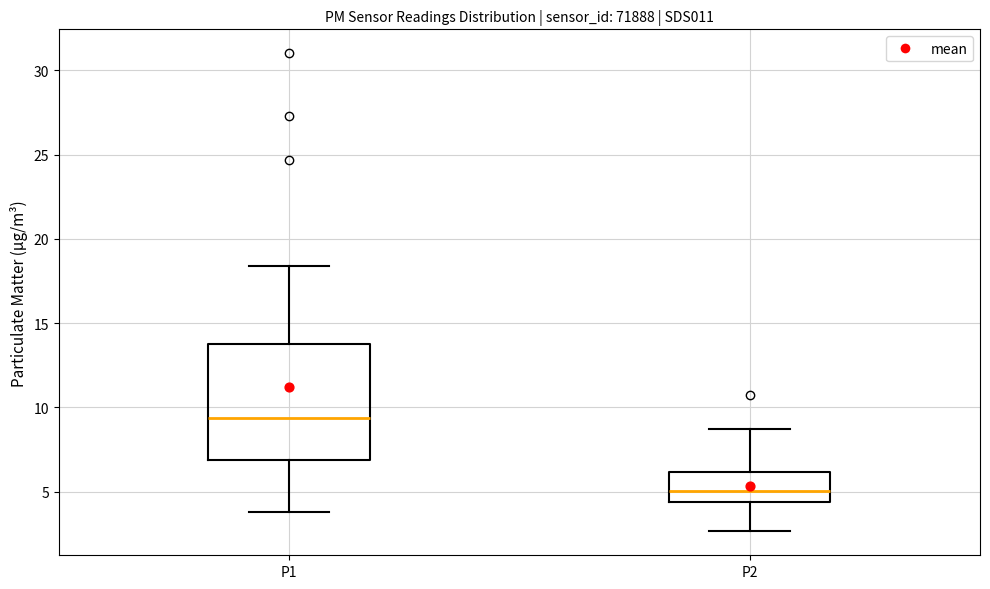

Comparing the boxes themselves (not the whiskers), which one is the tallest?

P1